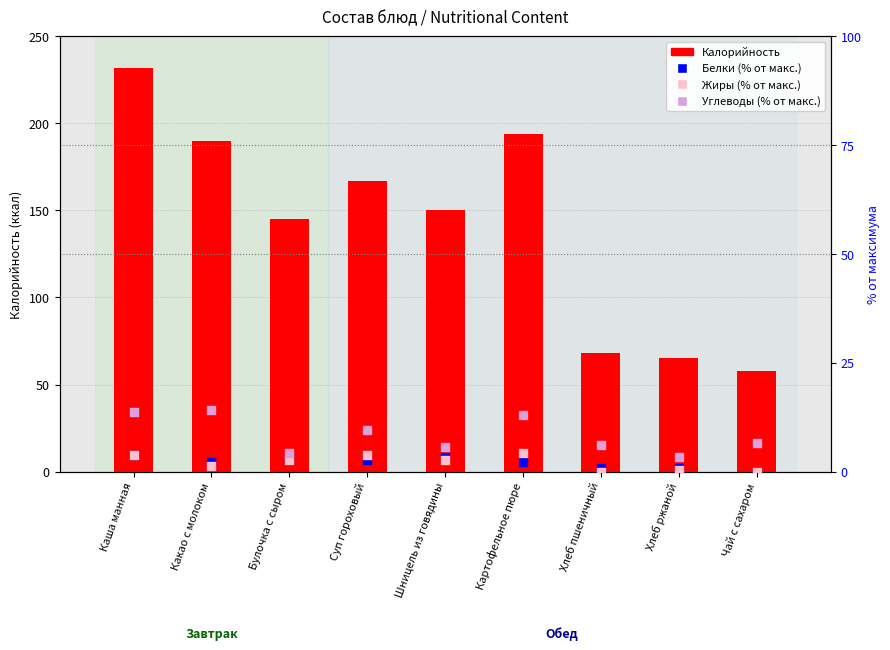

What are all the series names shown in the legend?

Калорийность, Белки (% от макс.), Жиры (% от макс.), Углеводы (% от макс.)